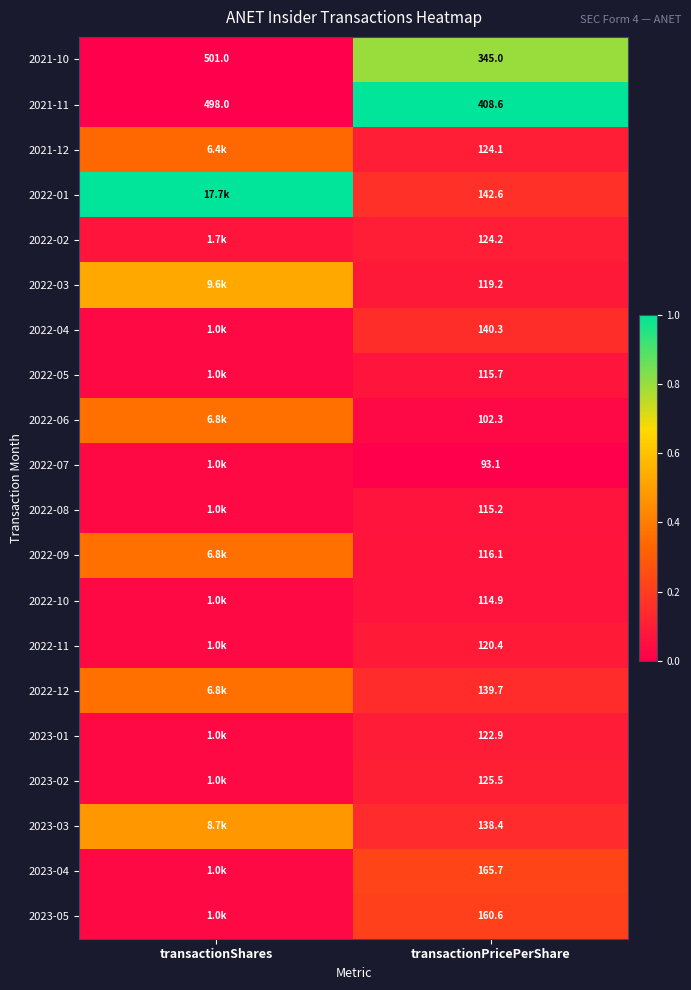

List the series in order of their peak value, lowest first.

2022-07, 2022-10, 2022-08, 2022-05, 2022-11, 2023-01, 2022-02, 2023-02, 2022-04, 2023-05, 2023-04, 2021-12, 2022-09, 2022-06, 2022-12, 2023-03, 2022-03, 2021-10, 2021-11, 2022-01